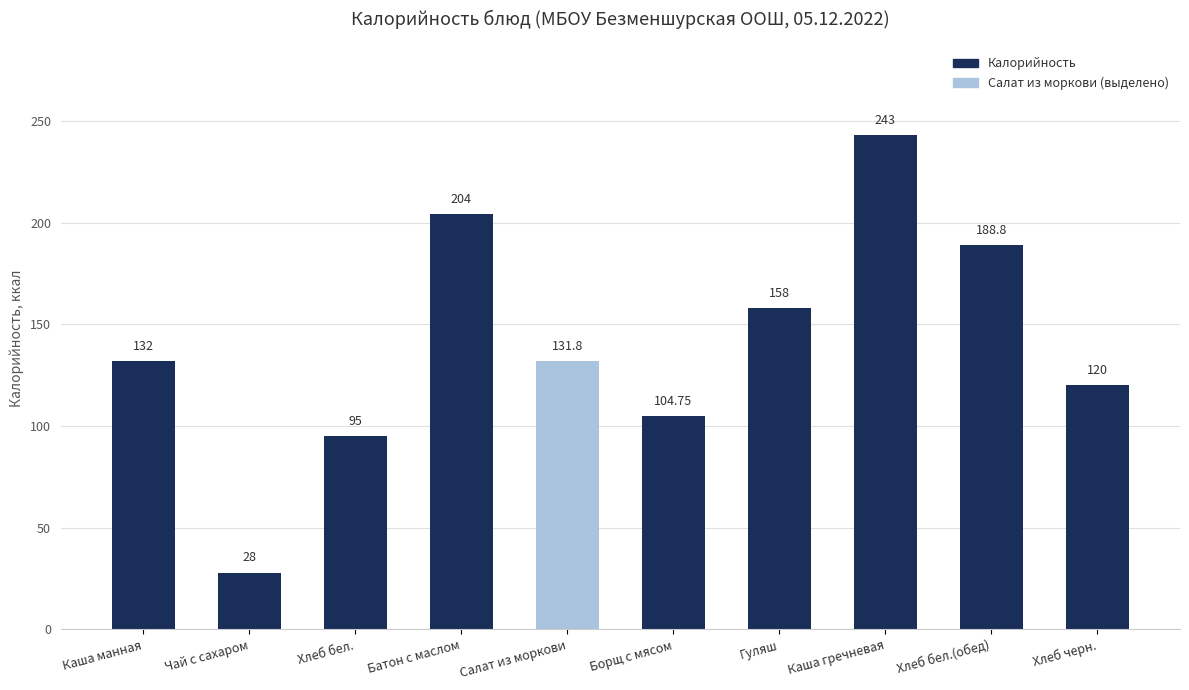

How many data points does each series have?

10